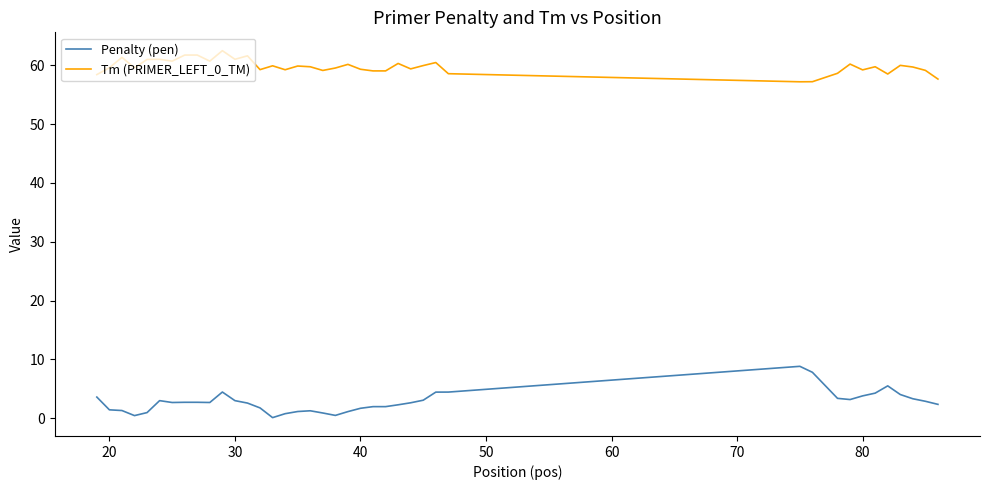

True or false: Tm (PRIMER_LEFT_0_TM) and Penalty (pen) intersect in this chart.

False